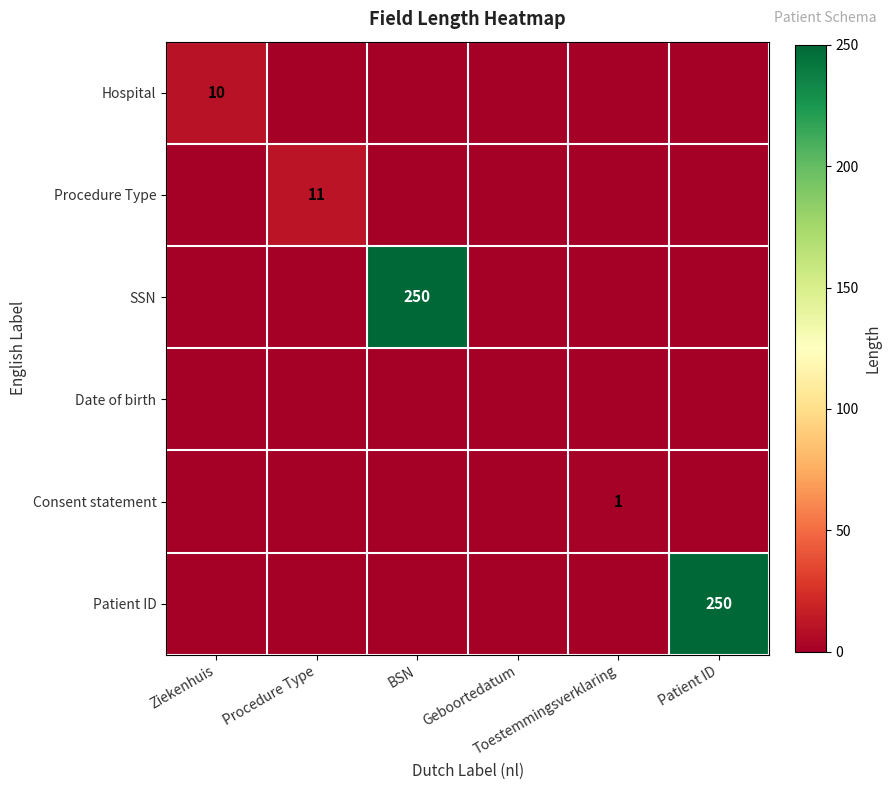

At which category is the sum across all series the highest?

BSN